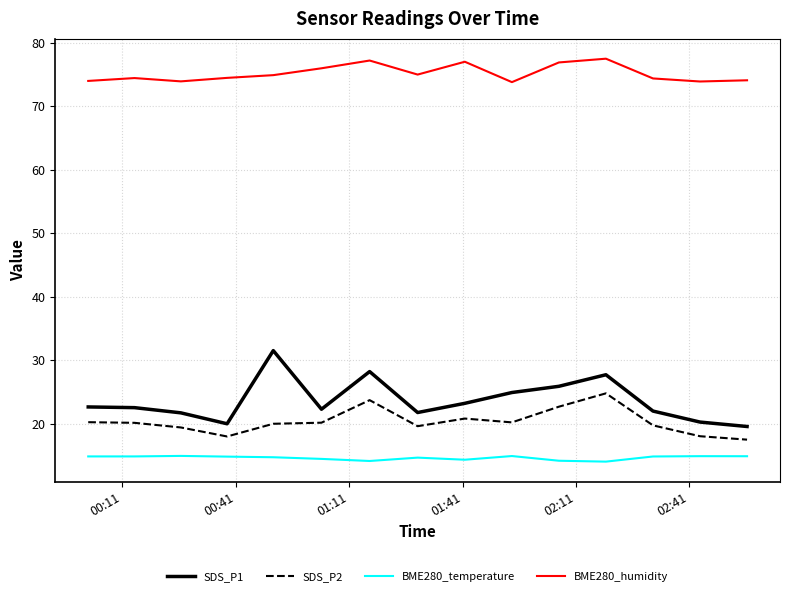

True or false: SDS_P2 and BME280_temperature cross at least once.

False